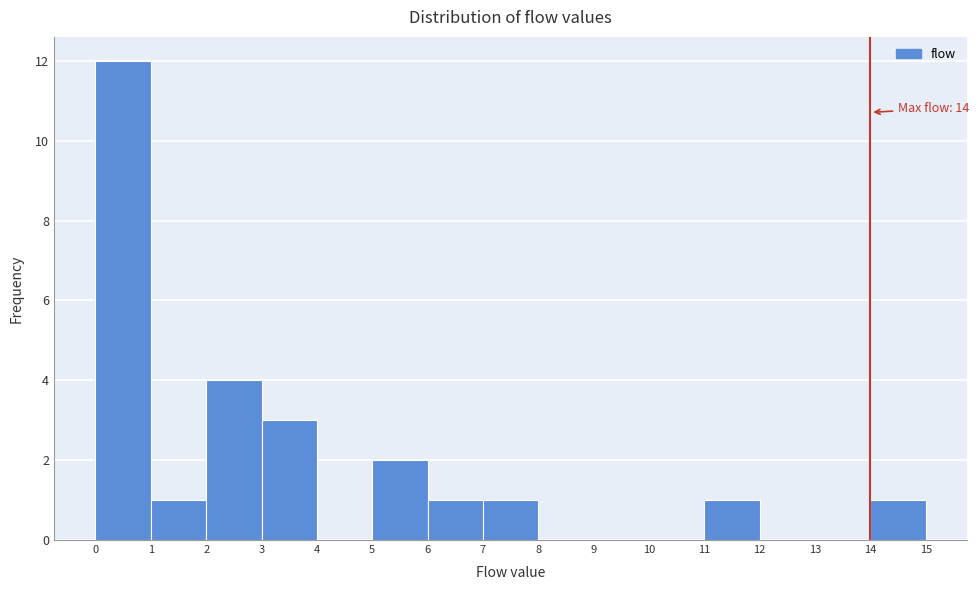

Over which range of the x-axis is the bar tallest?

0 to 1